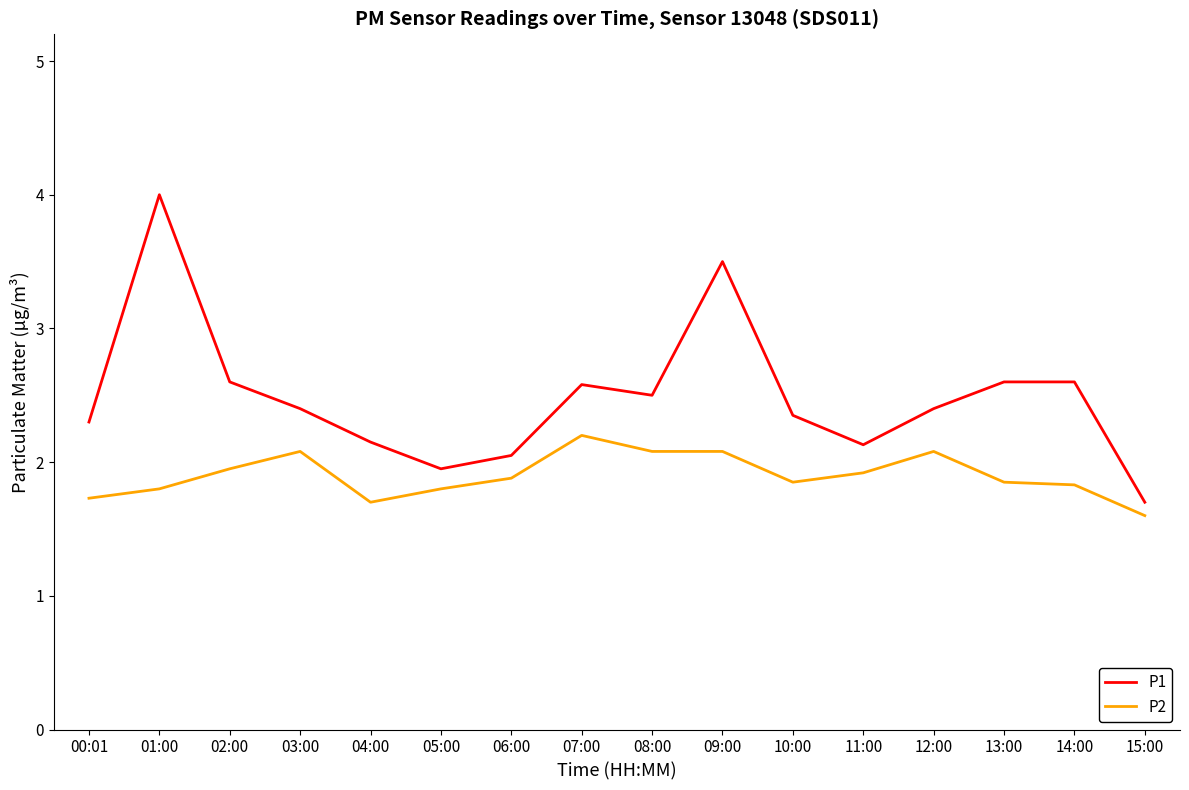

List the series in order of their peak value, highest first.

P1, P2